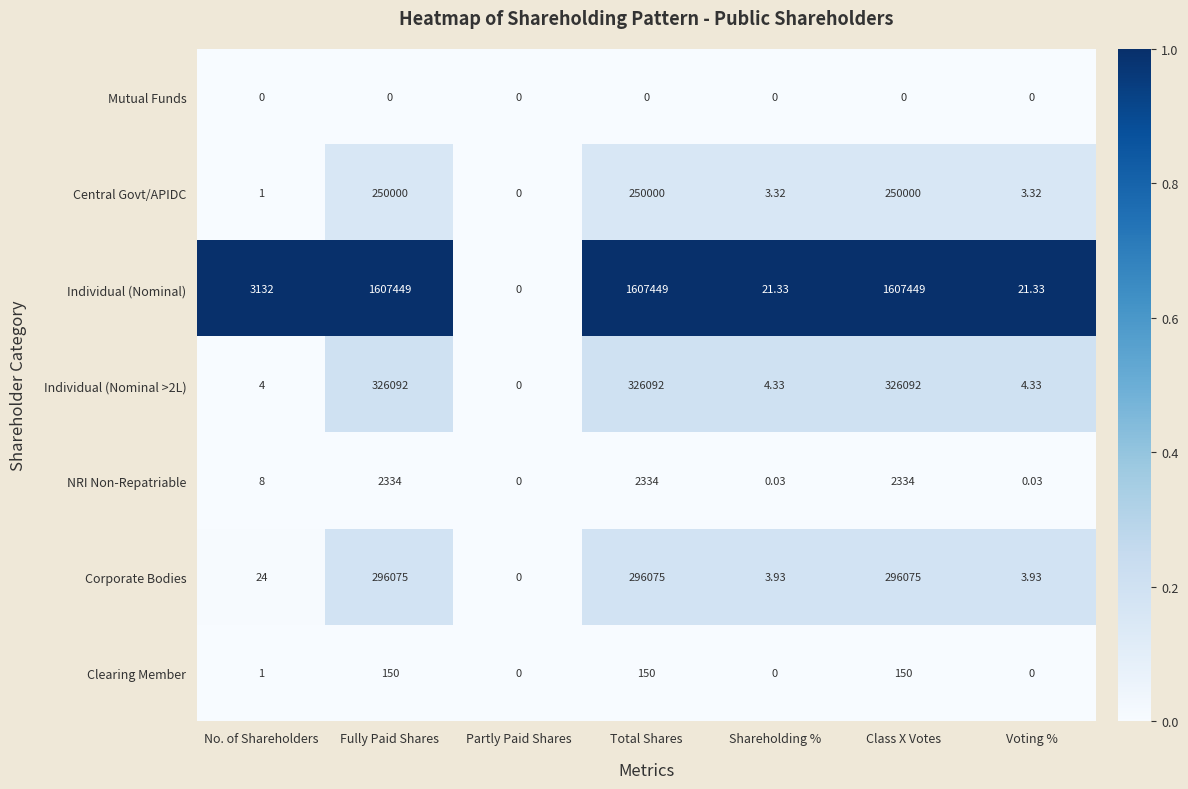

Is the value of Mutual Funds at No. of Shareholders greater than the value of Corporate Bodies at No. of Shareholders?

No